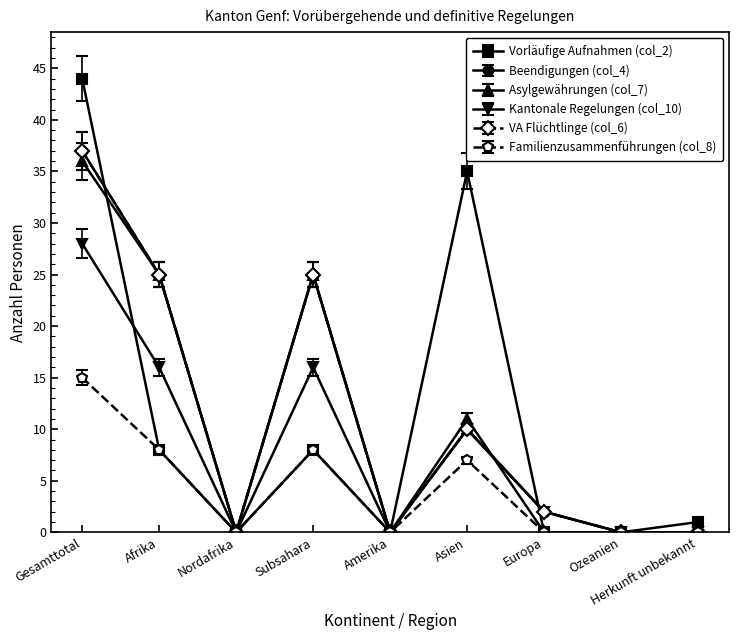

At which category does VA Flüchtlinge (col_6) reach its first local valley?

Nordafrika